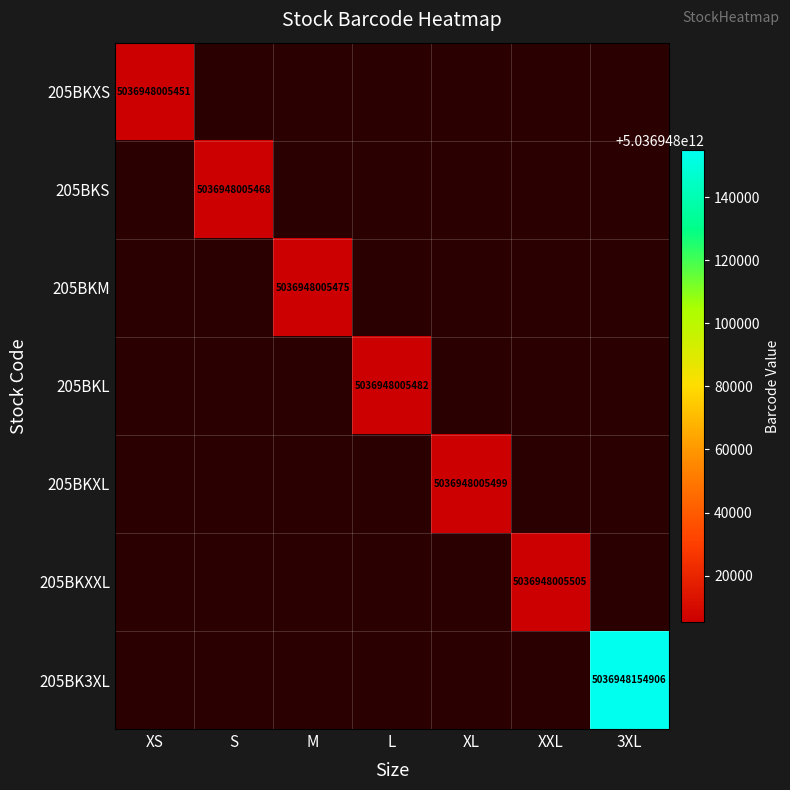

At which label is 205BKXXL closest to 2518474002752?

XS